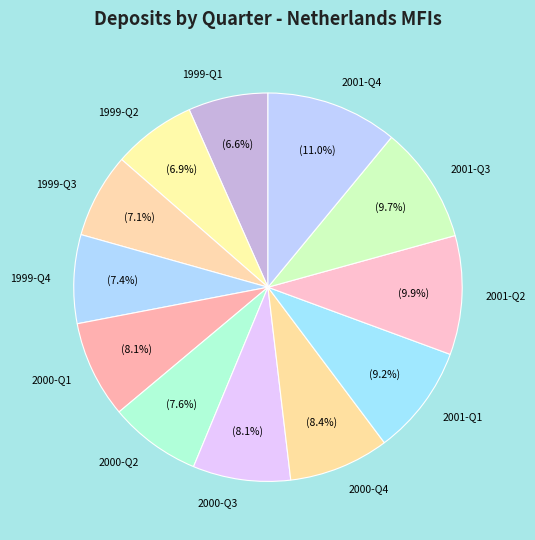

Which category has the biggest portion of the pie?

2001-Q4